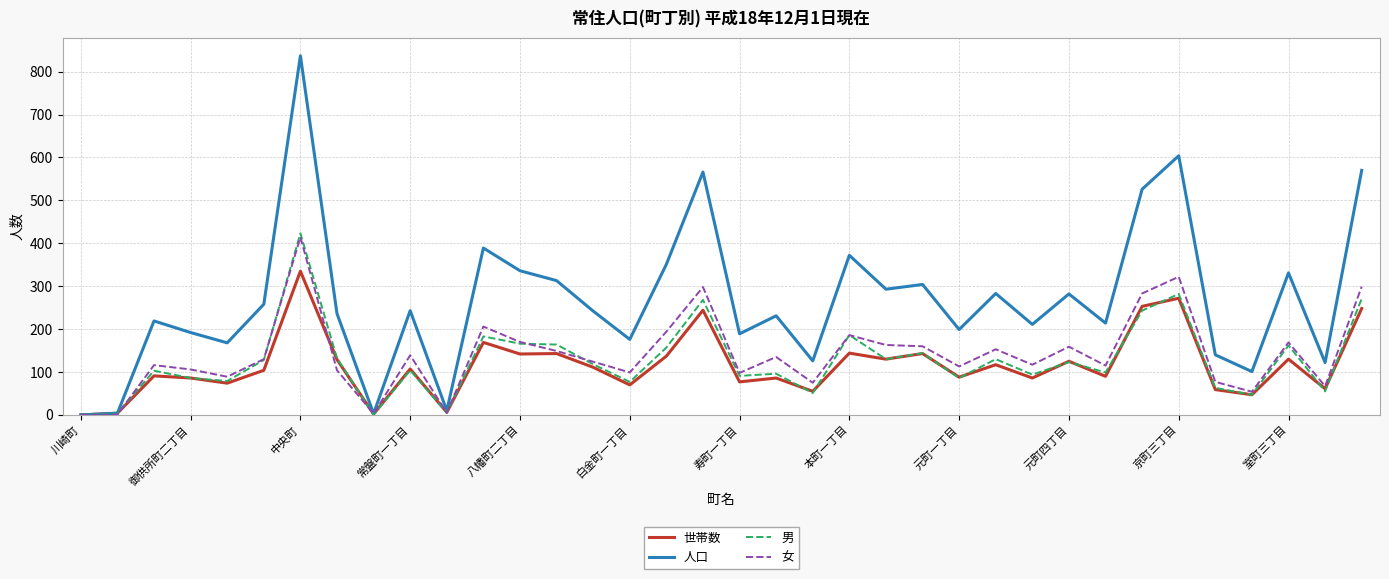

What is the maximum value for 人口?

837